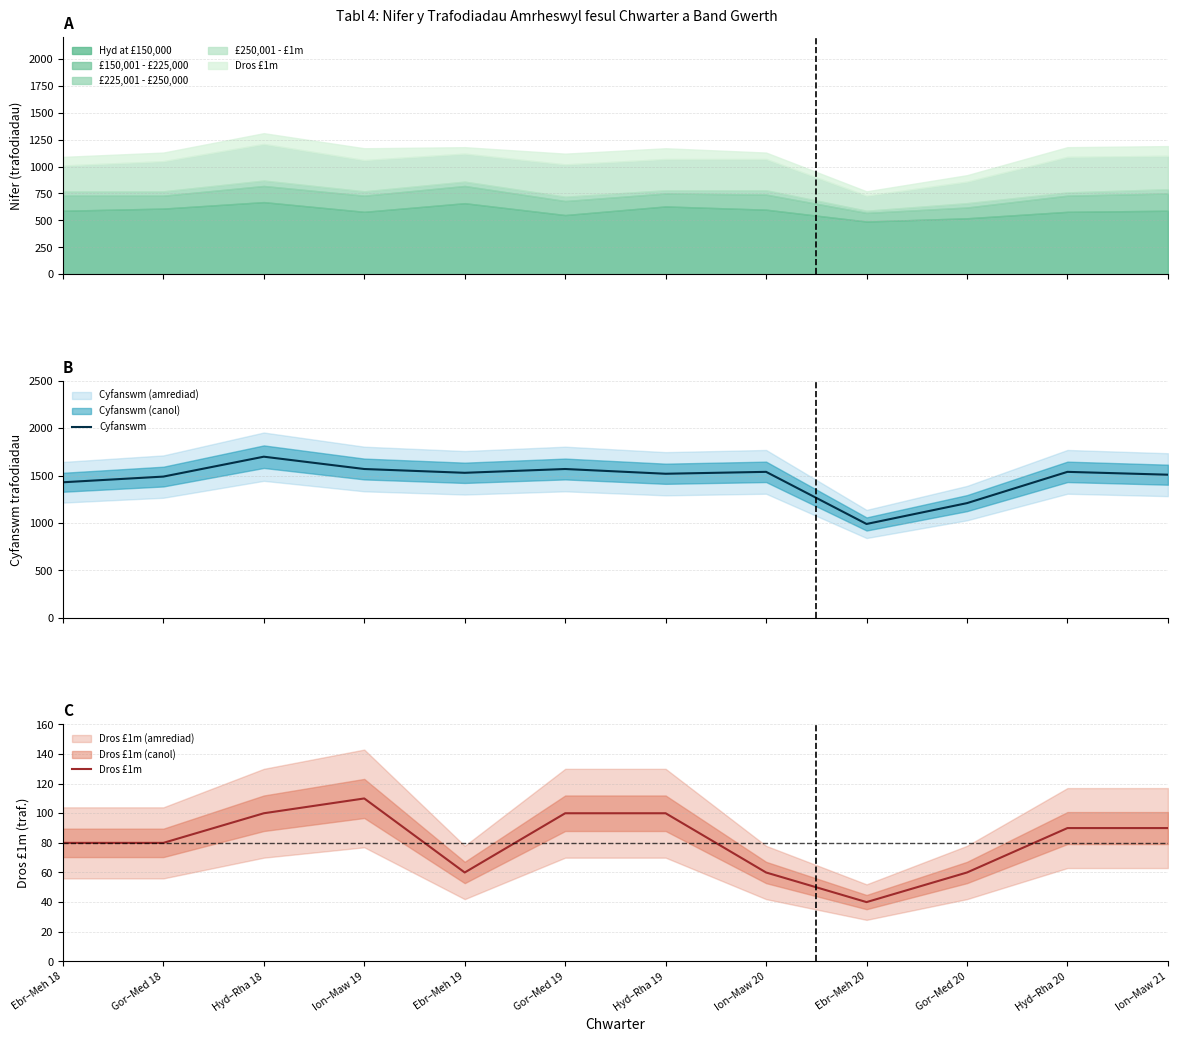

True or false: Dros £1m and Cyfanswm cross at least once.

False